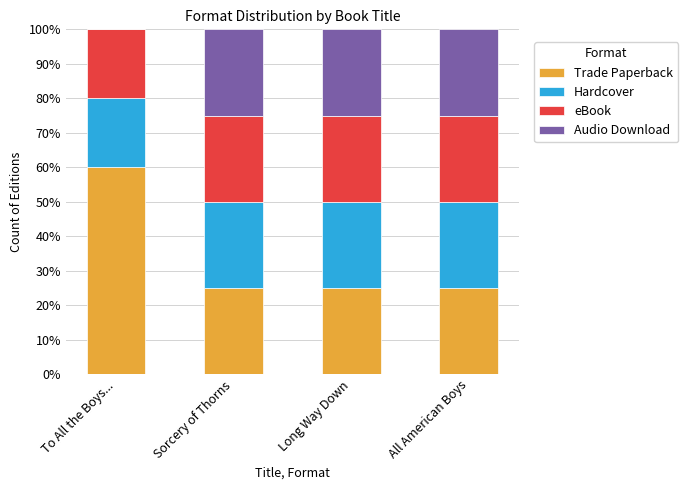

What is the total value across all series at Sorcery of Thorns?

100